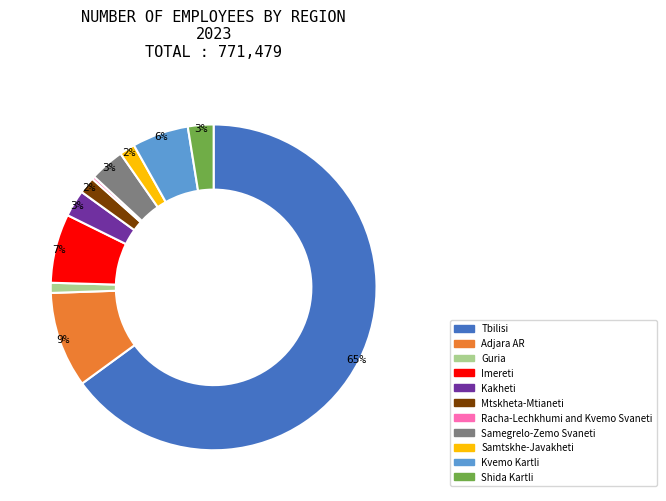

Do Shida Kartli and Tbilisi together represent more than half of the pie?

Yes